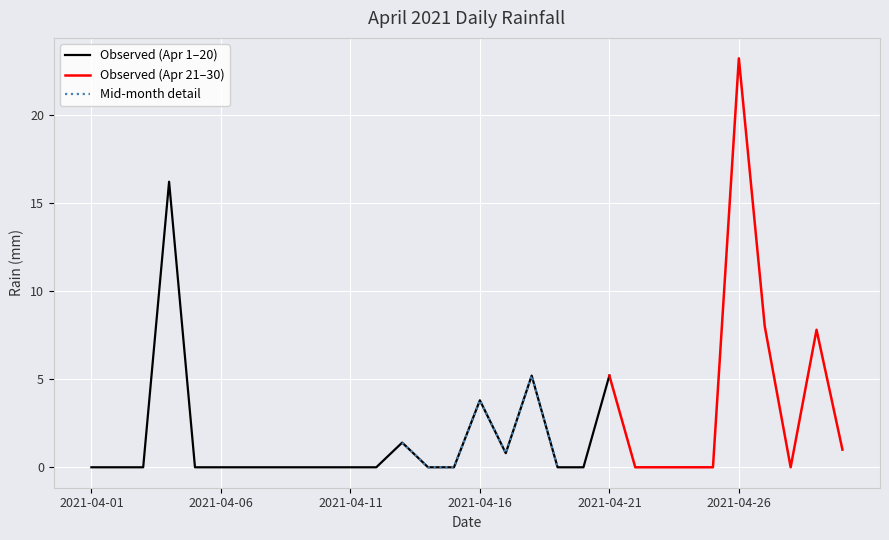

Is it true that the value at 2021-04-16 is 3.8?

True